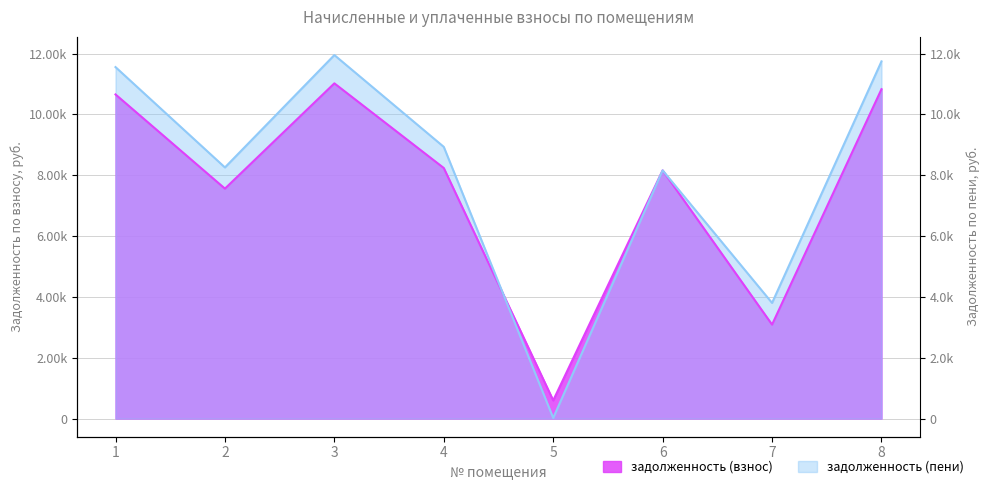

Reading right to left, extract all data points from this chart.

задолженность (взнос): 8=10828.8	7=3088.8	6=8159.5	5=596.6	4=8236.8	3=11020.8	2=7559.4	1=10656.0
задолженность (пени): 8=11742.5	7=3801.6	6=8159.5	5=20.3	4=8931.8	3=11950.7	2=8256.0	1=11555.1